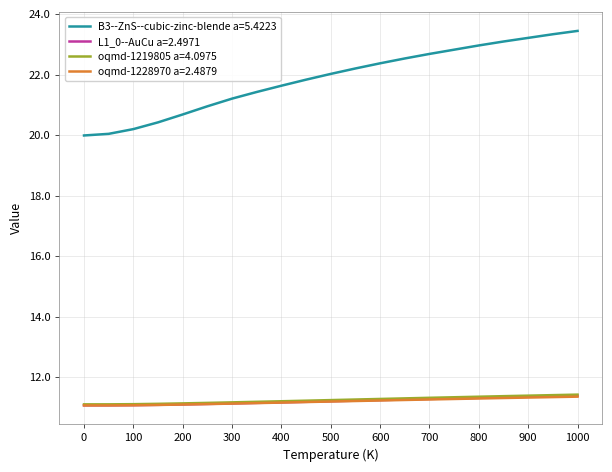

True or false: L1_0--AuCu a=2.4971 and B3--ZnS--cubic-zinc-blende a=5.4223 cross at least once.

False